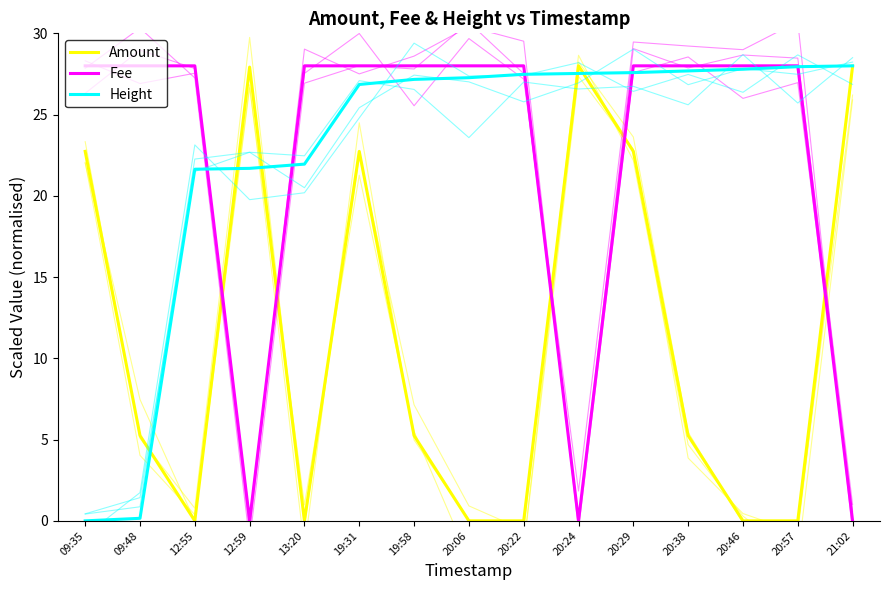

Rank the series at 20:46 from lowest to highest value.

Amount, Height, Fee